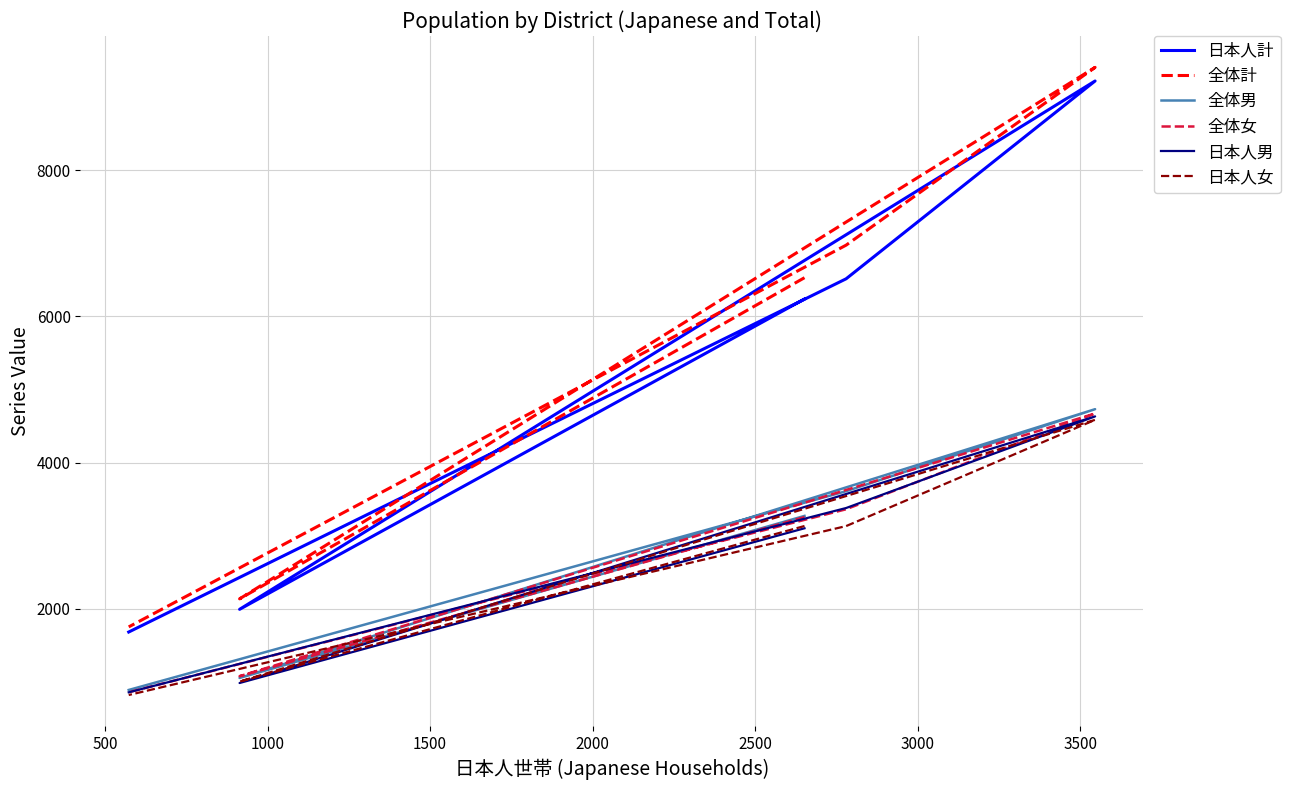

What is the difference between the maximum and minimum values in the 日本人女 series?

3761